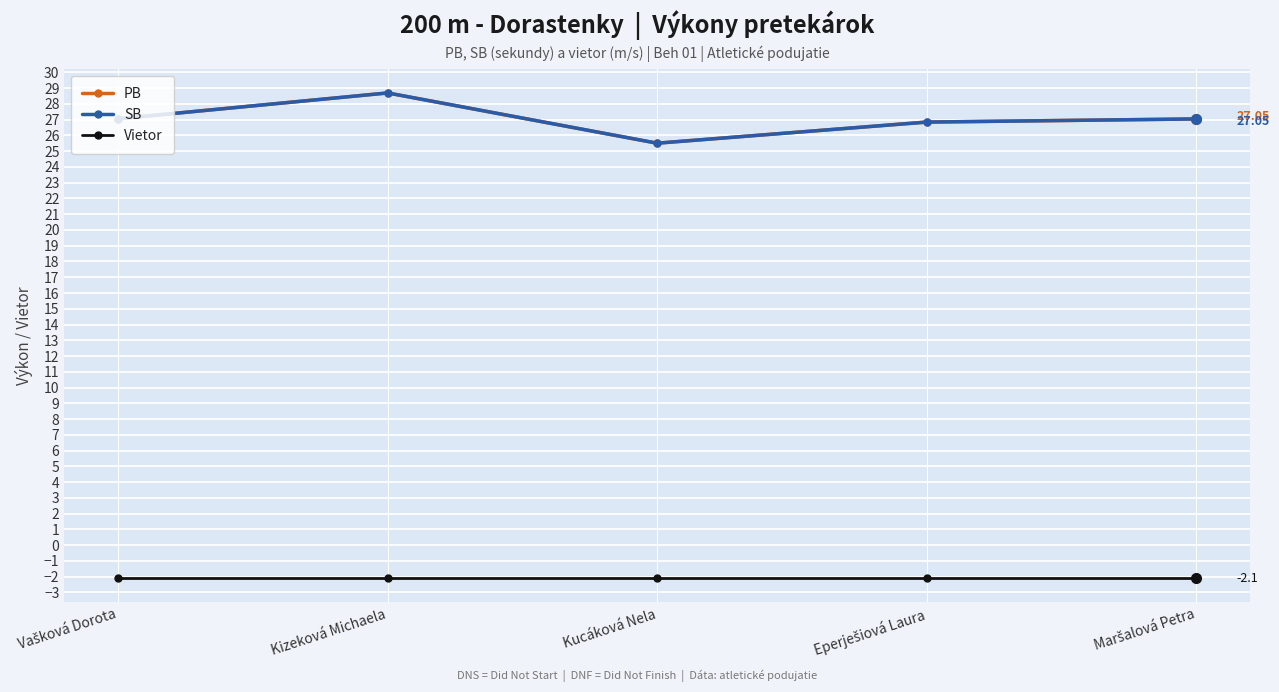

What is the label of the 3rd point from the left?

Kucáková Nela